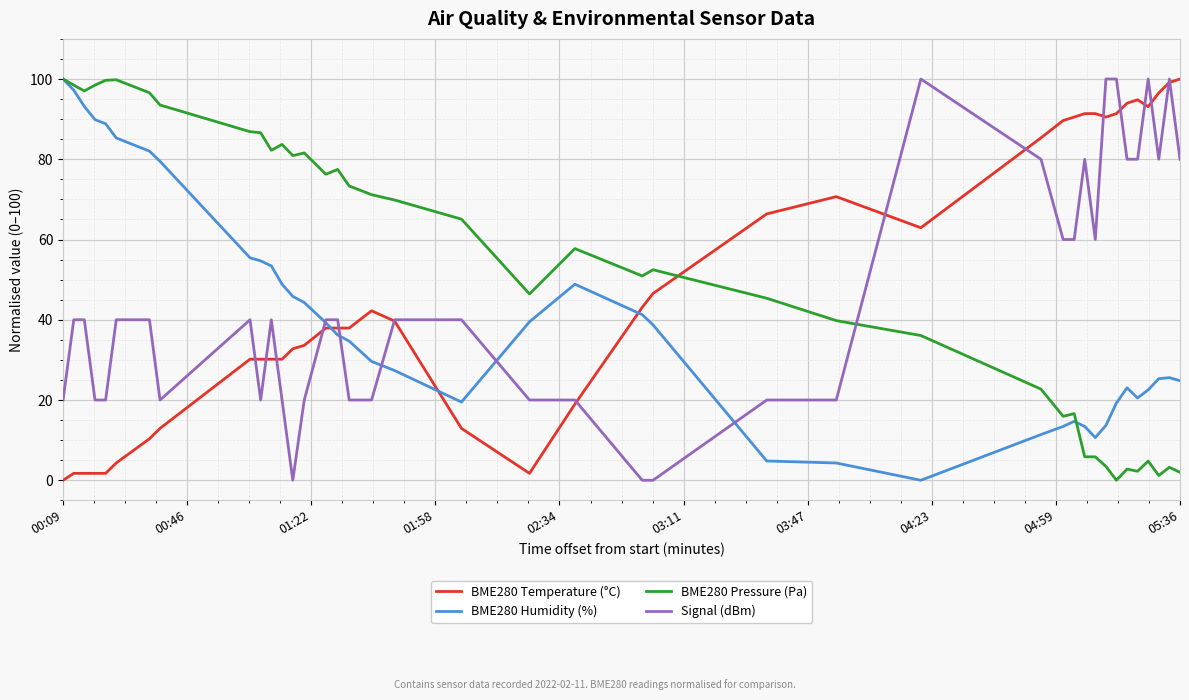

What is the maximum value shown in the chart?

100.0